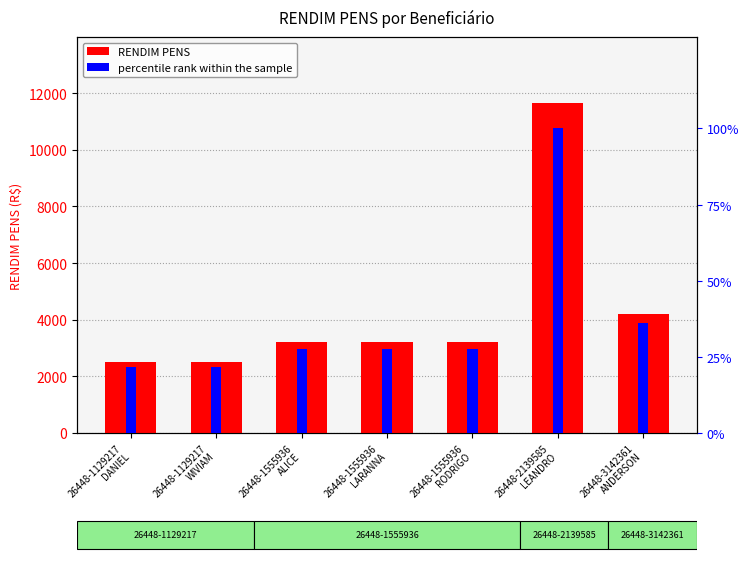

Reading right to left, list all the values displayed in this chart.

RENDIM PENS: 26448-3142361
ANDERSON=4210.6	26448-2139585
LEANDRO=11650.9	26448-1555936
RODRIGO=3211.7	26448-1555936
LARANNA=3211.7	26448-1555936
ALICE=3211.7	26448-1129217
WIVIAM=2506.1	26448-1129217
DANIEL=2506.1
percentile rank within the sample: 26448-3142361
ANDERSON=36.1	26448-2139585
LEANDRO=100.0	26448-1555936
RODRIGO=27.6	26448-1555936
LARANNA=27.6	26448-1555936
ALICE=27.6	26448-1129217
WIVIAM=21.5	26448-1129217
DANIEL=21.5